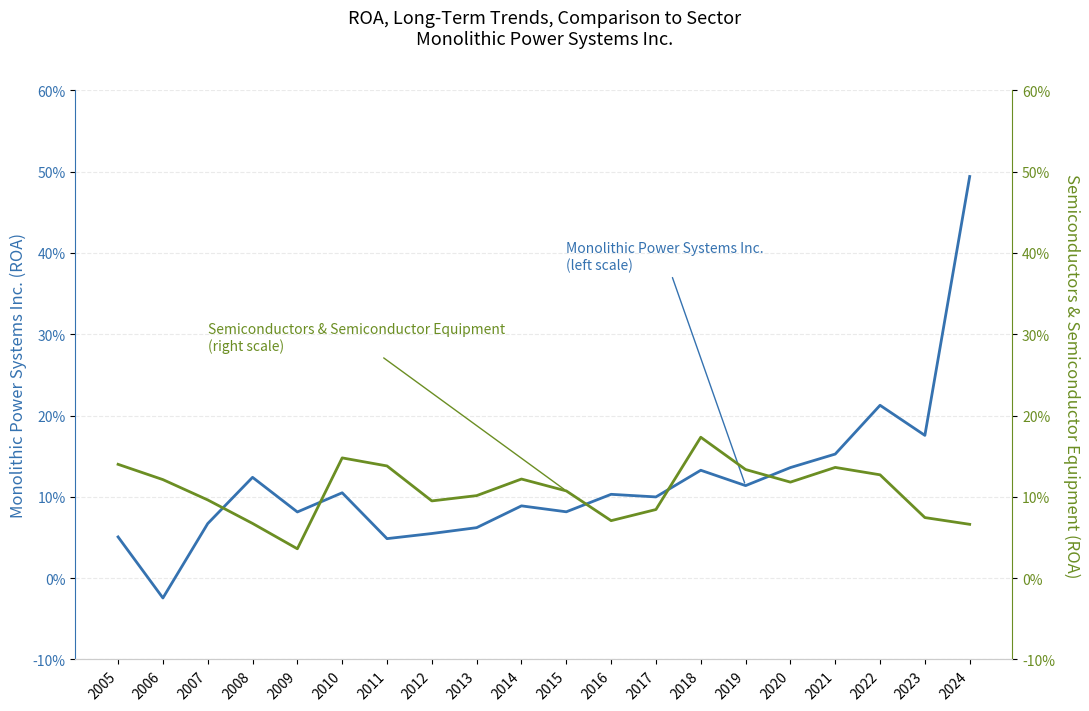

Does the chart have visible grid lines?

Yes